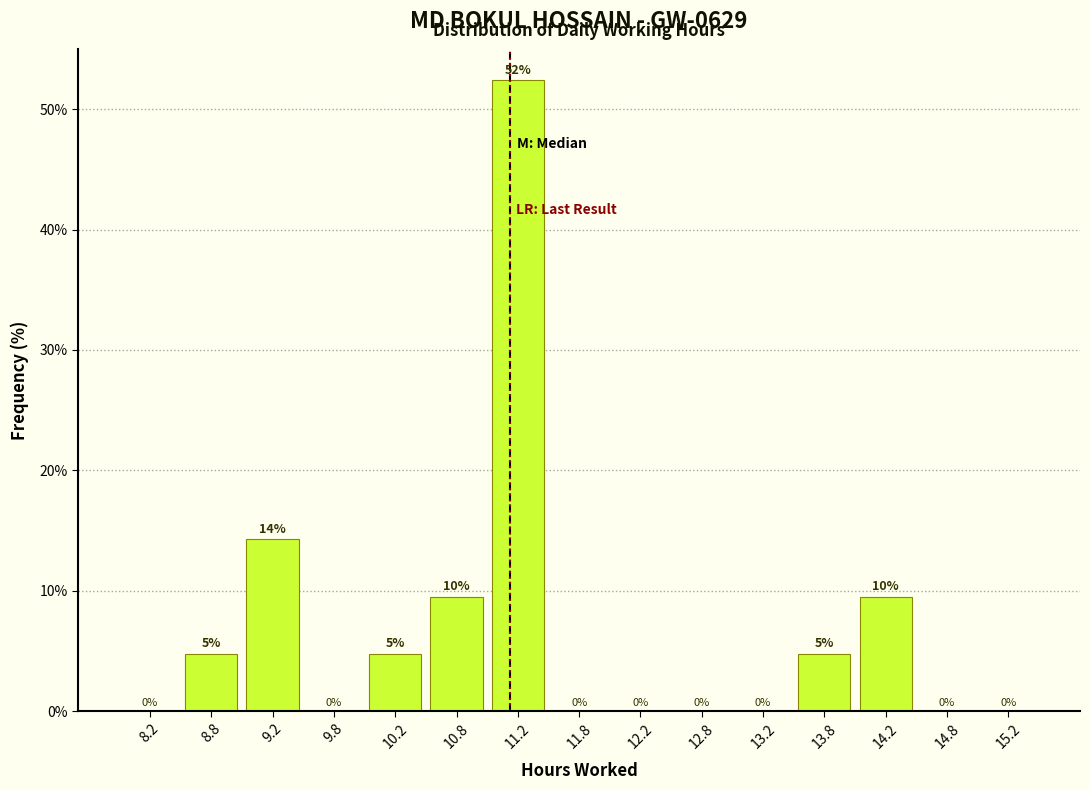

Which range on the x-axis has the tallest bar?

11.0 to 11.5